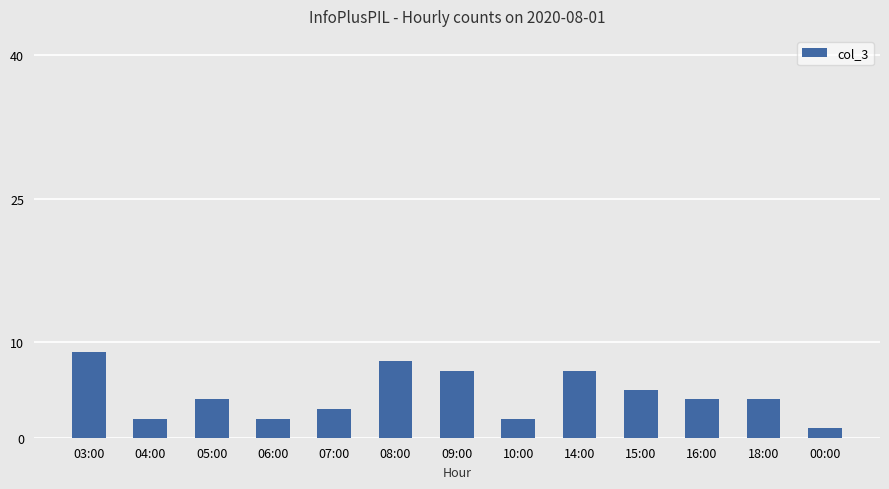

What is the minimum value shown in the chart?

1